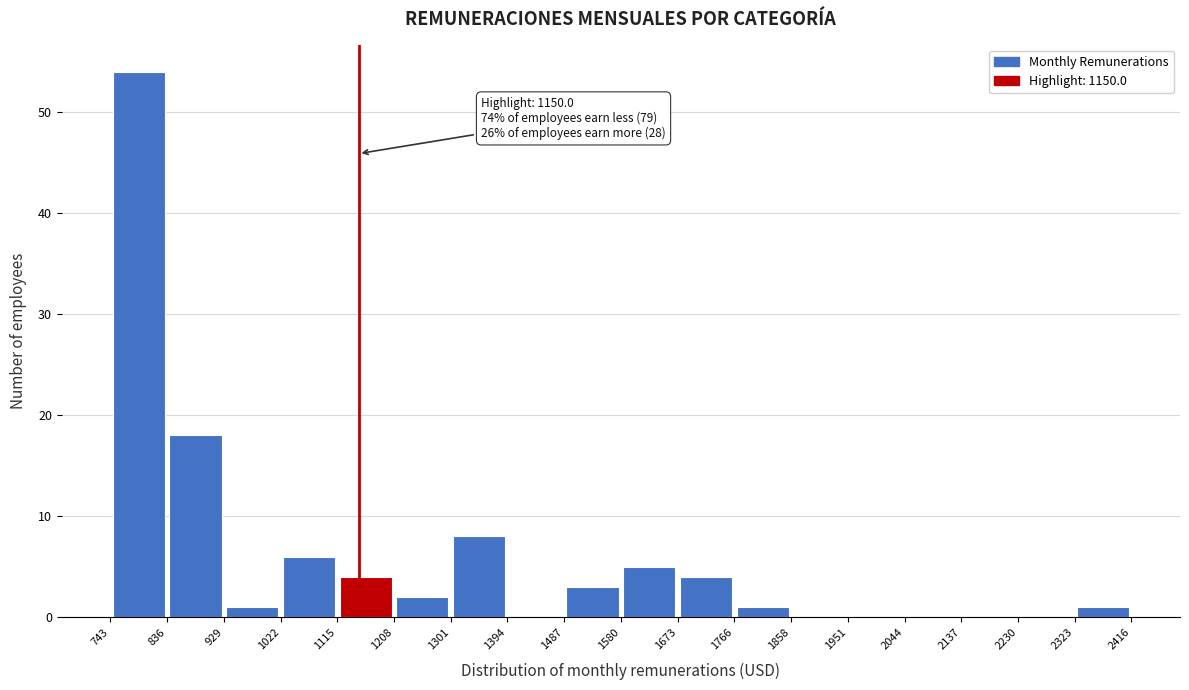

Which range on the x-axis has the tallest bar?

743 to 836